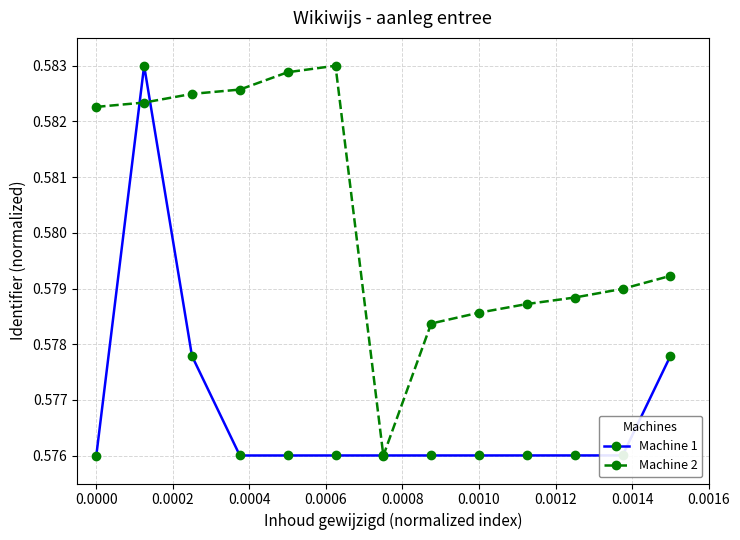

Does the chart display data point markers on the line(s)?

Yes